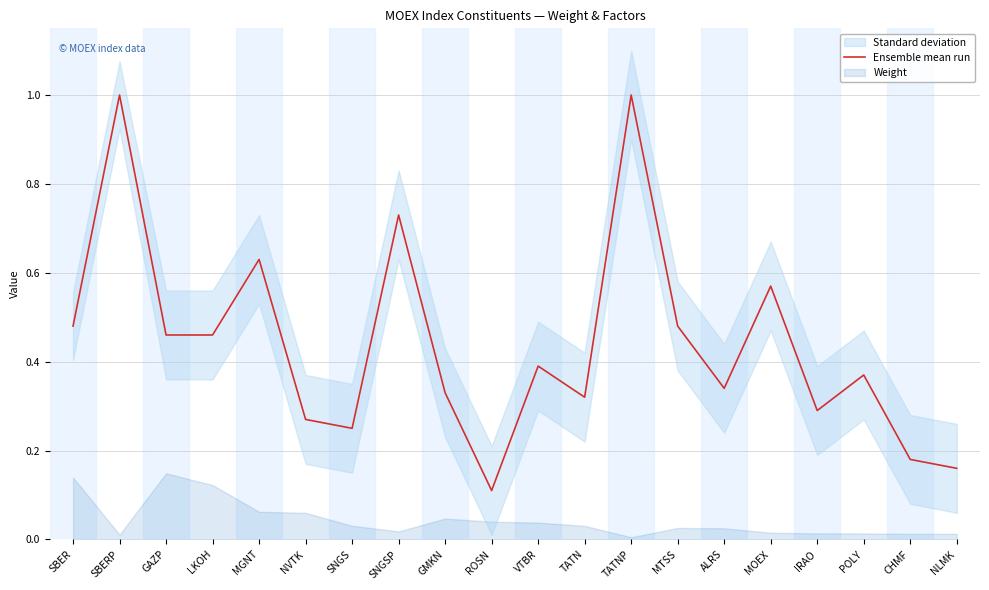

Between IRAO and MTSS, which is larger?

MTSS